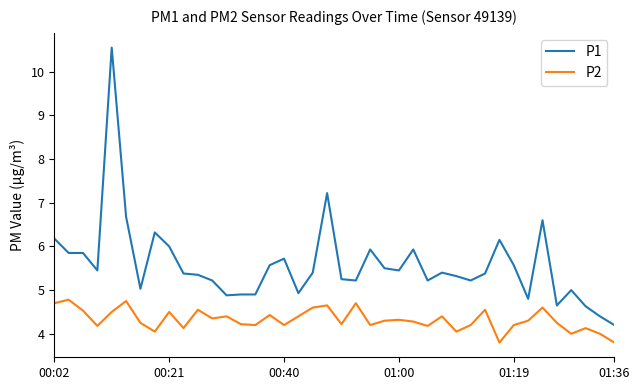

Which series has the largest total across all categories?

P1